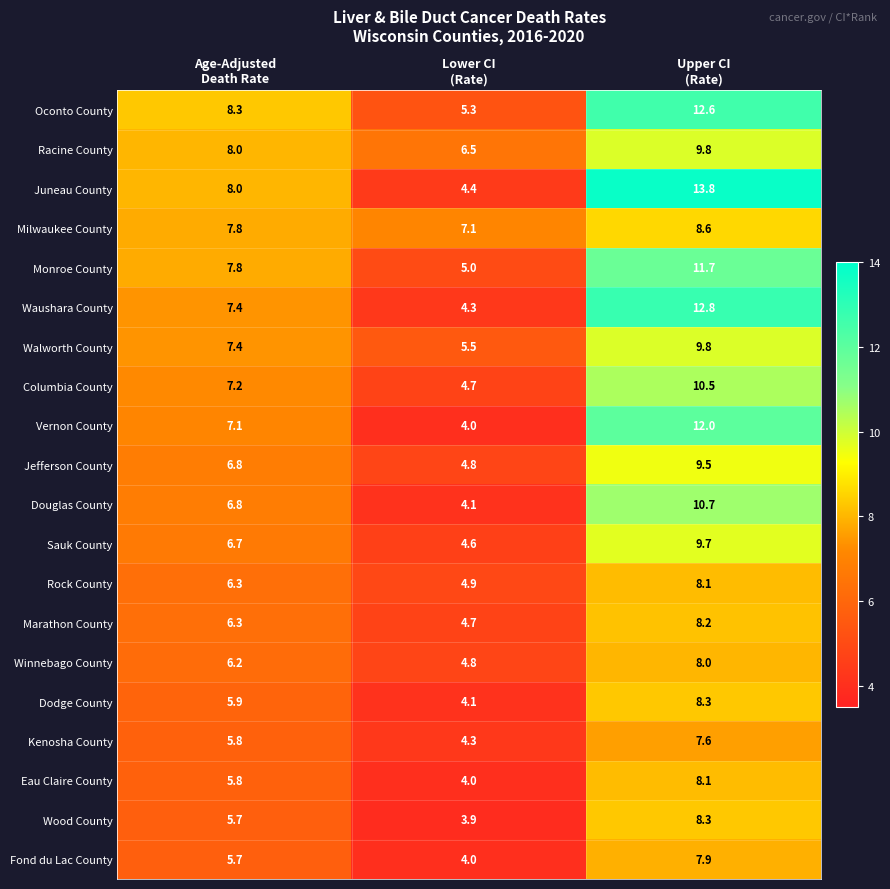

What is the difference between the maximum and second lowest values in the Sauk County series?

3.0